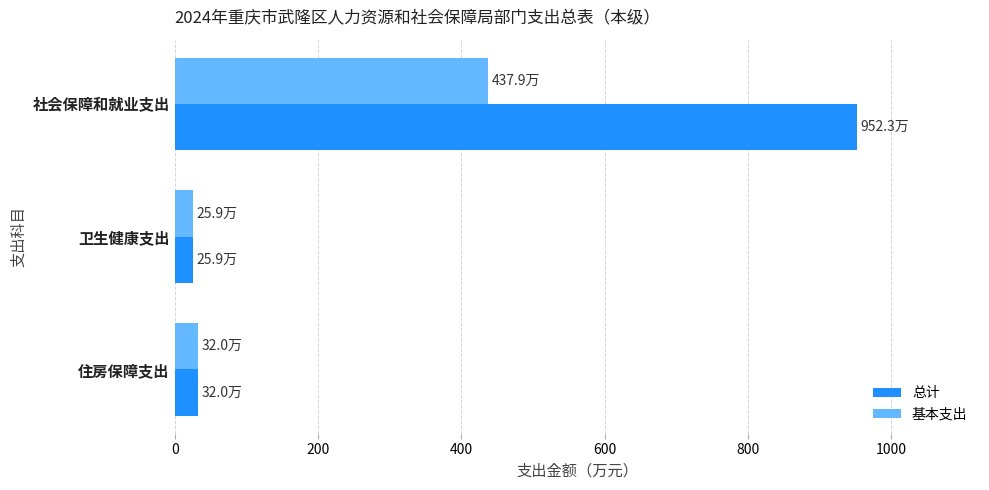

What is the sum of all 基本支出 values?

495.8